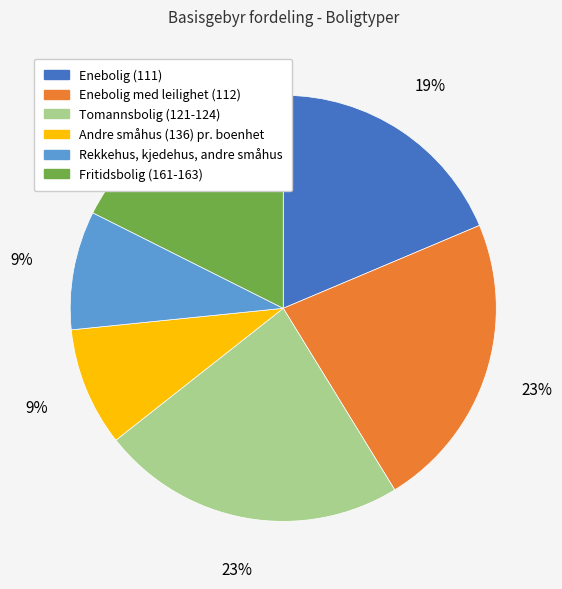

To the nearest percent, what is the average slice percentage?

17%